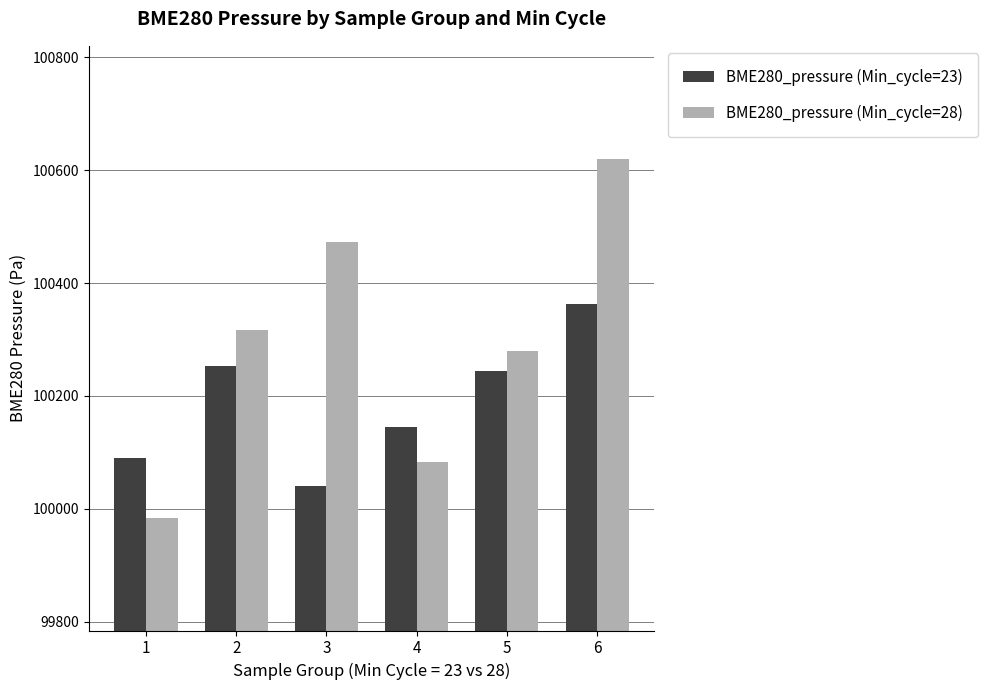

At which label is BME280_pressure (Min_cycle=23) closest to 100201?

5